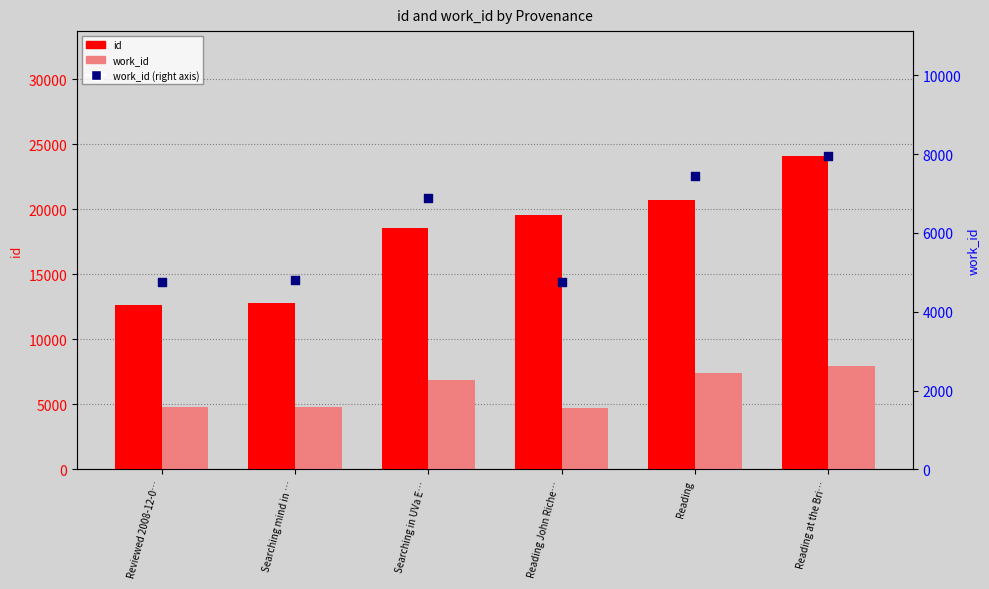

Is the value of work_id at Reading John Riche… greater than the value of work_id (right axis) at Reading?

No